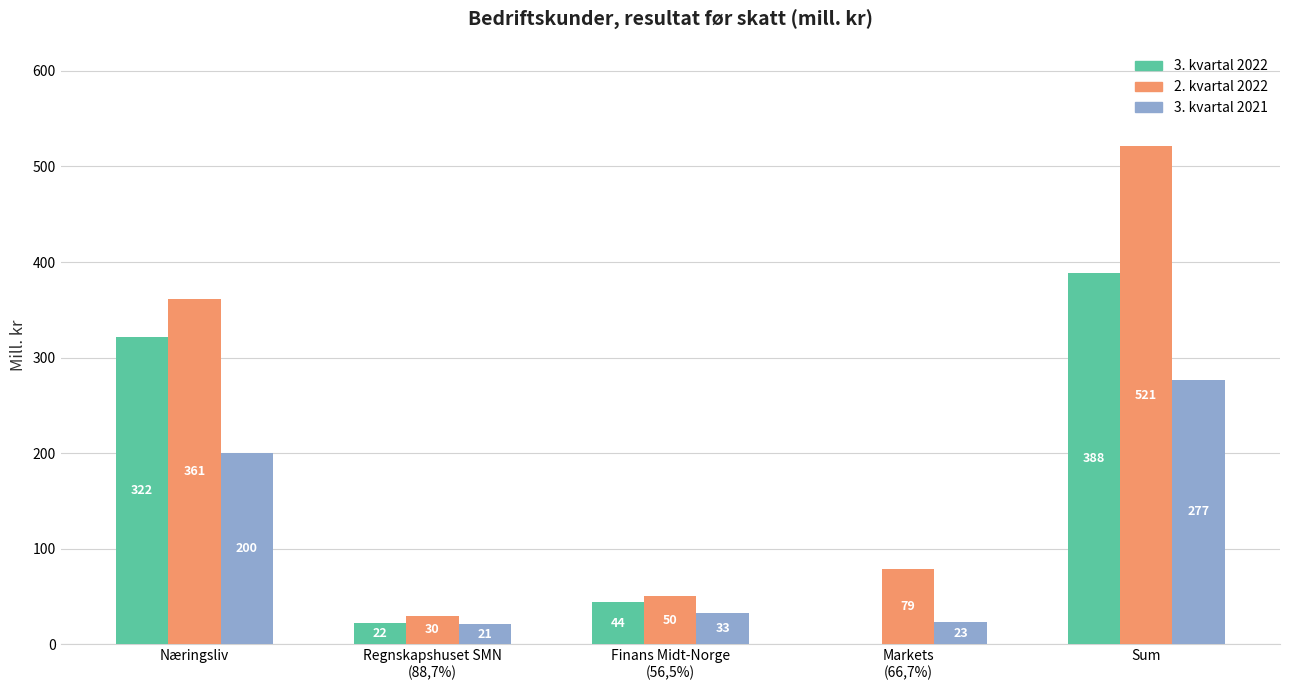

At which category is the sum across all series the highest?

Sum